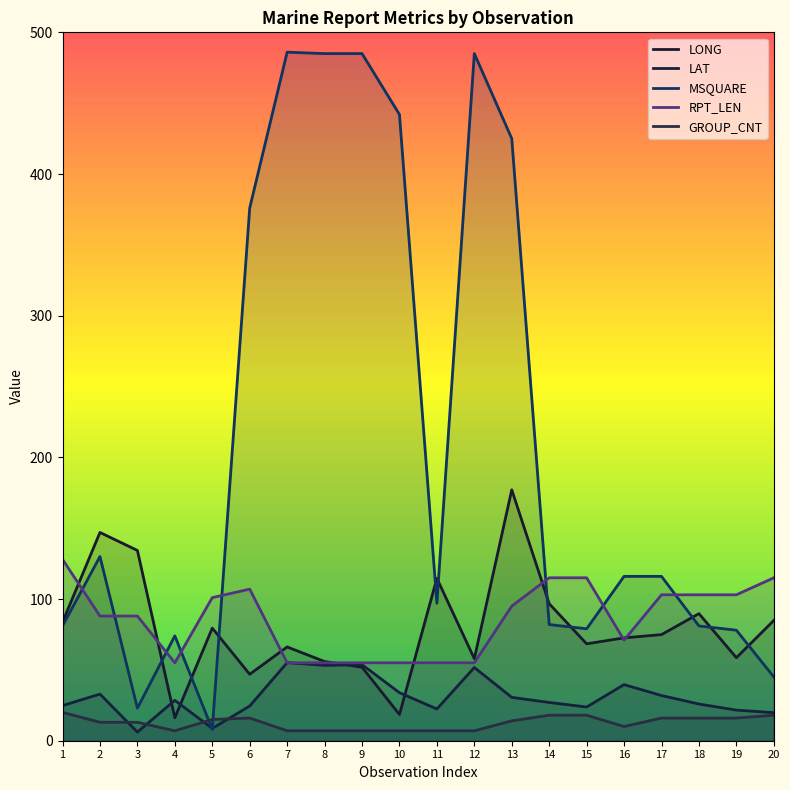

Reading left to right, extract all data points from this chart.

LONG: 83.7	147.0	134.3	16.2	79.5	46.9	66.2	55.9	51.9	18.5	114.6	57.9	177.1	96.7	68.4	72.6	74.9	89.7	58.6	84.9
LAT: 24.8	32.9	6.1	28.5	8.7	24.5	55.1	53.2	53.7	33.9	22.4	51.7	30.6	27.0	23.8	39.6	31.9	25.9	21.6	19.8
MSQUARE: 81.0	130.0	23.0	74.0	8.0	376.0	486.0	485.0	485.0	442.0	97.0	485.0	425.0	82.0	79.0	116.0	116.0	81.0	78.0	45.0
RPT_LEN: 128.0	88.0	88.0	55.0	101.0	107.0	55.0	55.0	55.0	55.0	55.0	55.0	95.0	115.0	115.0	71.0	103.0	103.0	103.0	115.0
GROUP_CNT: 20.0	13.0	13.0	7.0	15.0	16.0	7.0	7.0	7.0	7.0	7.0	7.0	14.0	18.0	18.0	10.0	16.0	16.0	16.0	18.0